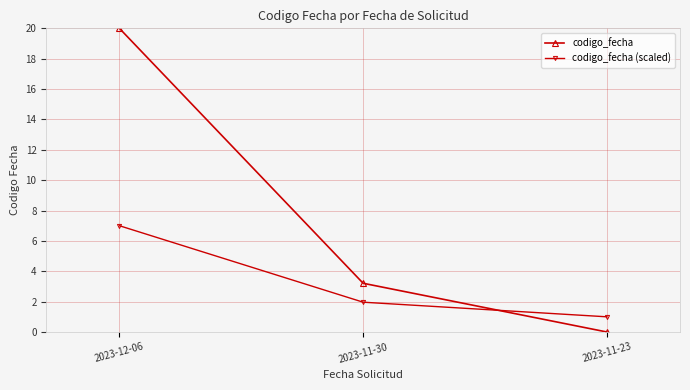

List the labels in order of codigo_fecha (scaled) value, smallest first.

2023-11-23, 2023-11-30, 2023-12-06